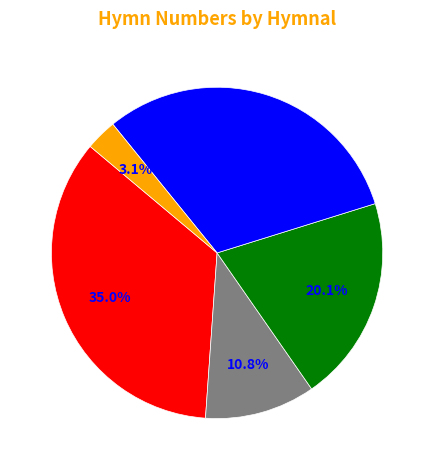

To the nearest percent, what is the difference between the largest and smallest slice percentages?

32%